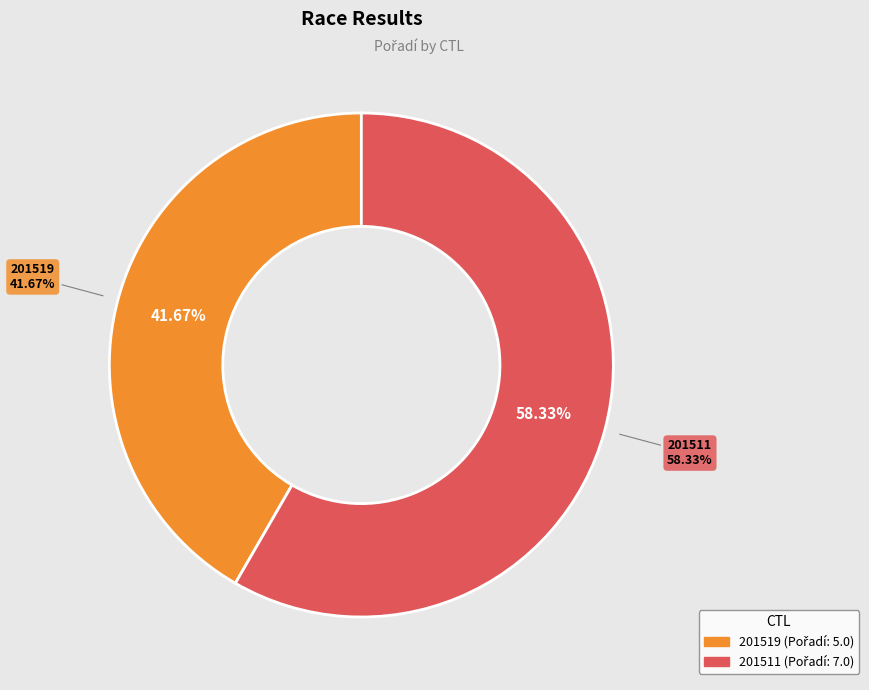

Does 201519 account for over 50% of the chart?

No